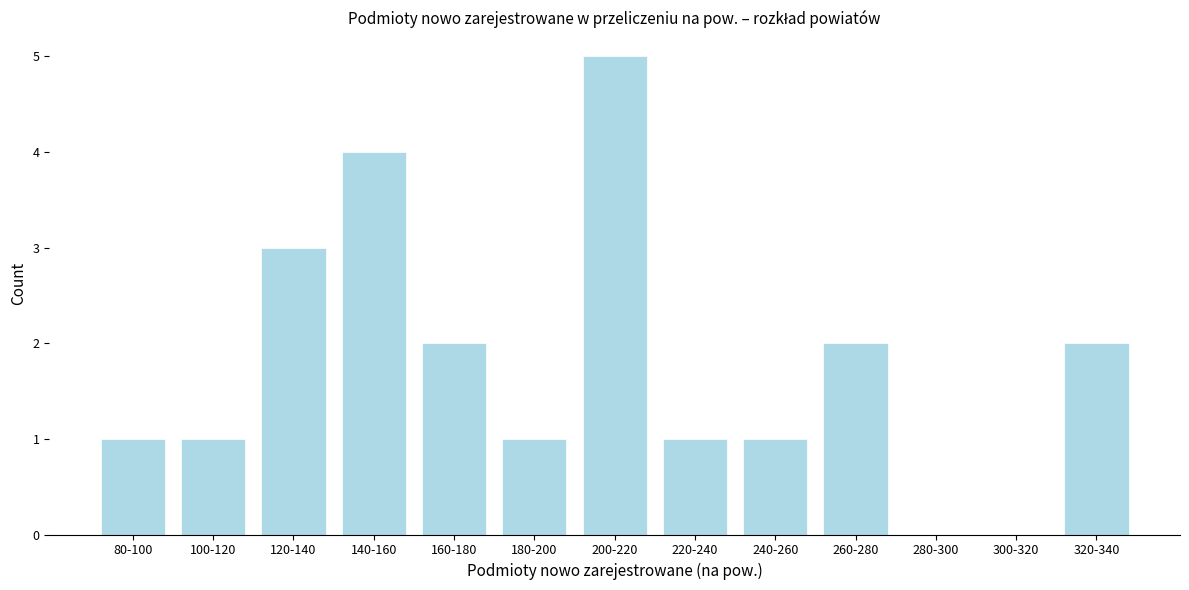

Reading right to left, what are all the values shown in this chart?

320-340=2	300-320=0	280-300=0	260-280=2	240-260=1	220-240=1	200-220=5	180-200=1	160-180=2	140-160=4	120-140=3	100-120=1	80-100=1